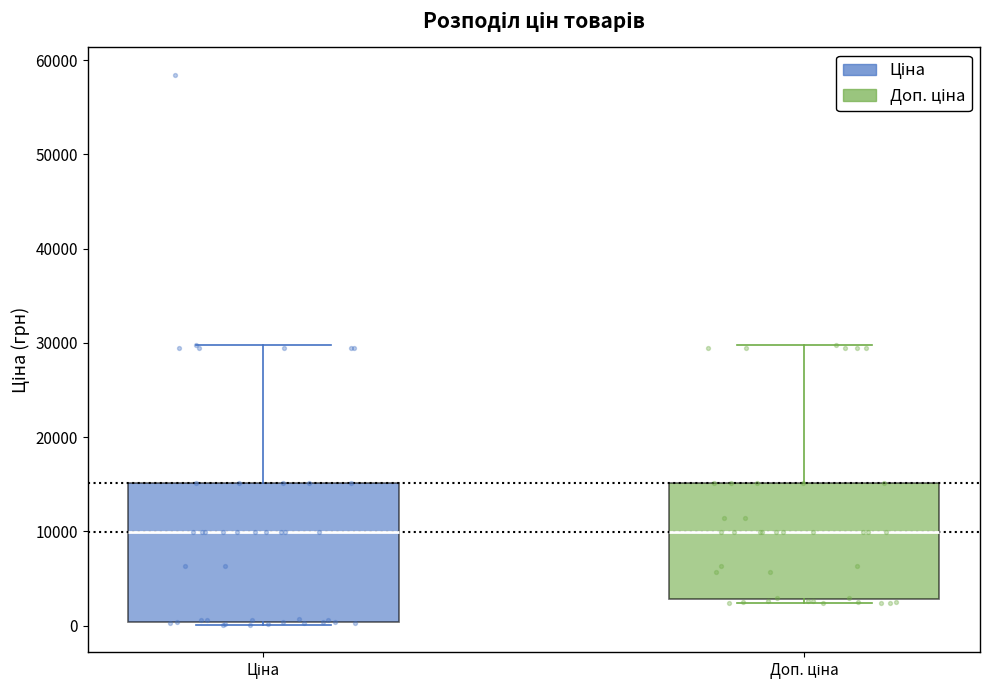

Where is the lower edge of the box for Доп. ціна on the y-axis? The values are not printed on the chart, so give them approximately, as read against the axis.

3000